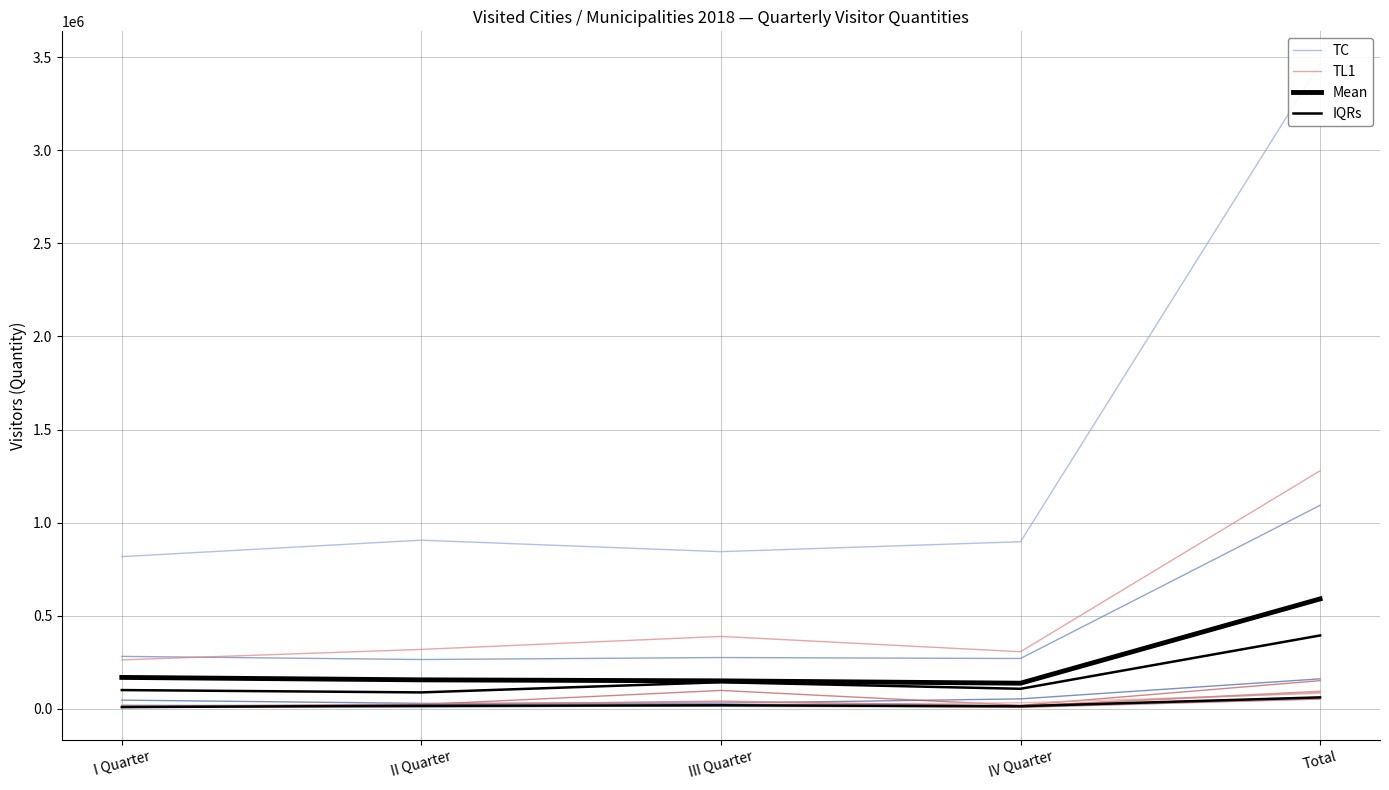

Is the value of TC at II Quarter greater than the value of Mean at I Quarter?

Yes